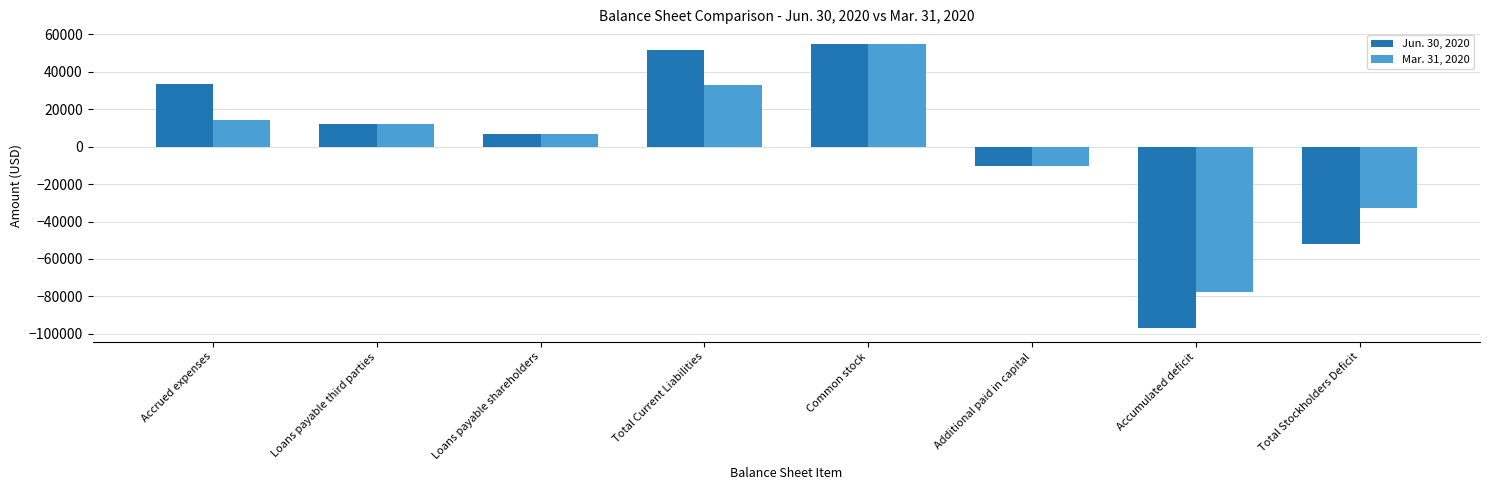

Which label corresponds to the smallest value in the chart?

Accumulated deficit